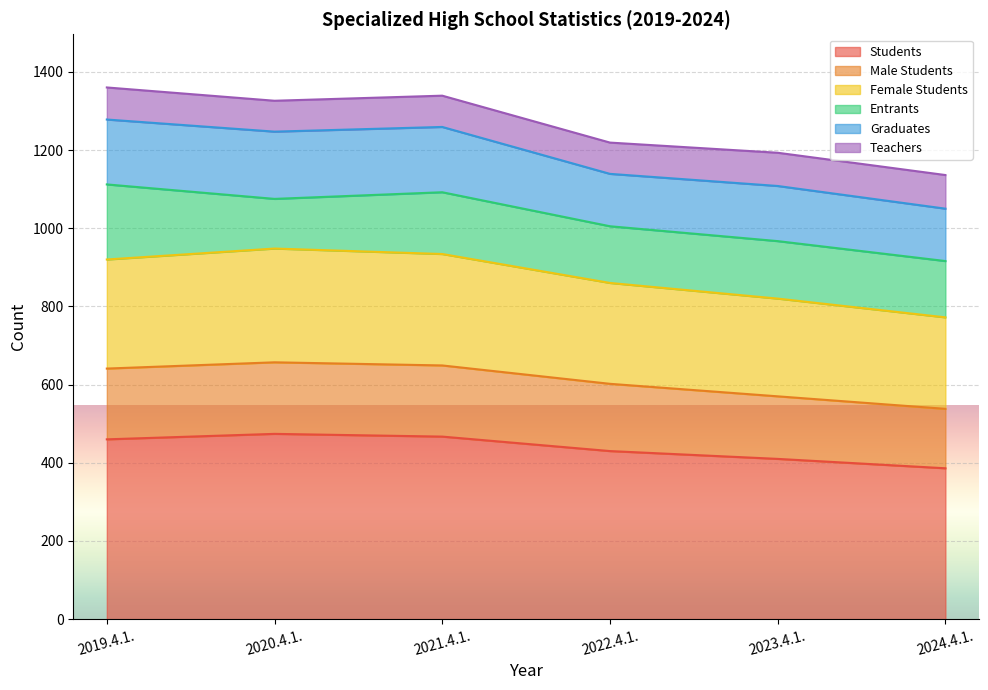

What is the minimum value for Students?

386